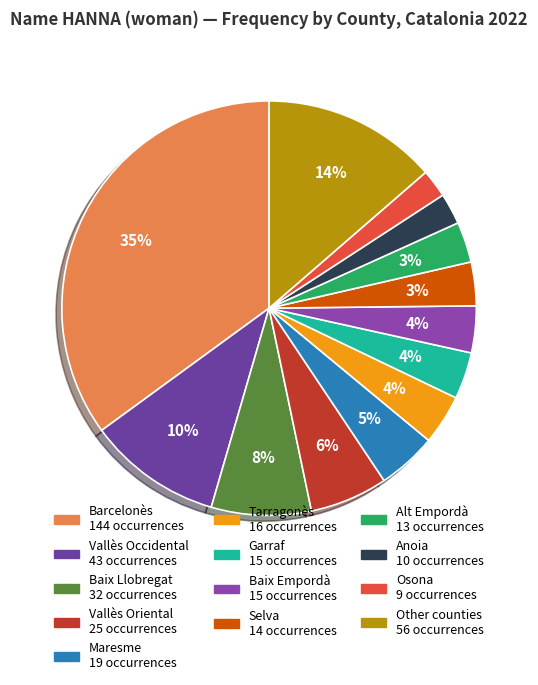

Count the number of slices in the pie.

13